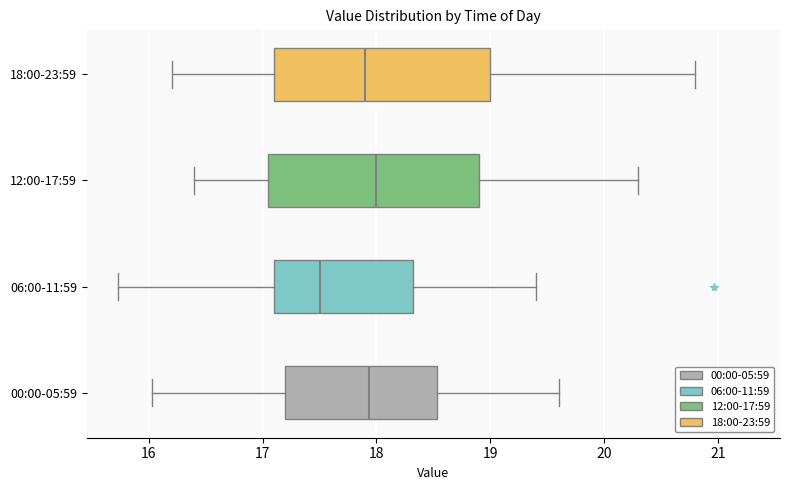

Reading bottom to top, read every box against the x-axis: the position of its median line, the range the box covers, and the ends of its whiskers. The values are not printed on the chart, so give them approximately, as read against the axis.

00:00-05:59: median 17.9, box 17.2 to 18.5, whiskers 16.0 to 19.6
06:00-11:59: median 17.5, box 17.1 to 18.3, whiskers 15.7 to 19.4
12:00-17:59: median 18.0, box 17.1 to 18.9, whiskers 16.4 to 20.3
18:00-23:59: median 17.9, box 17.1 to 19.0, whiskers 16.2 to 20.8